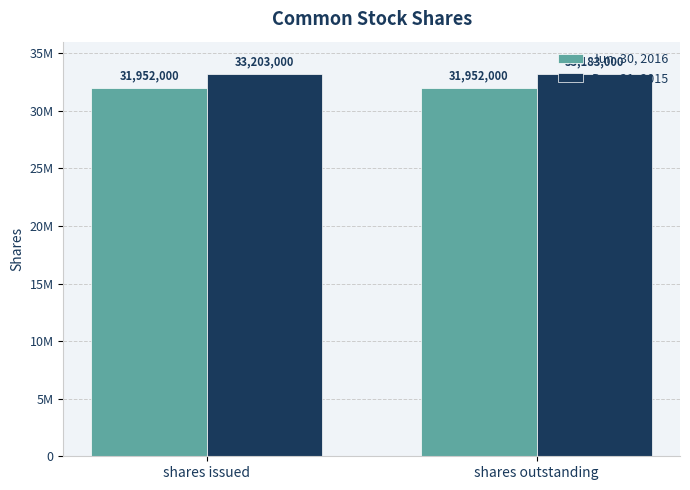

Does the chart contain any negative values?

No